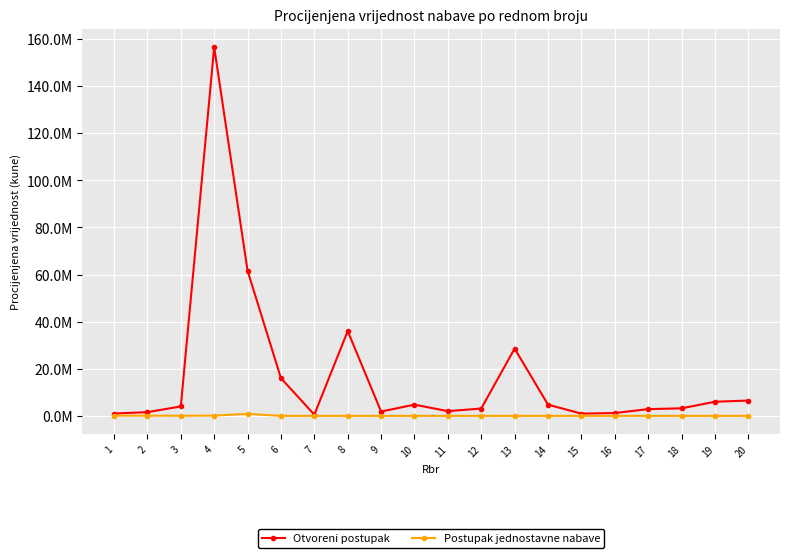

What is the difference between the maximum and minimum values in the Postupak jednostavne nabave series?

844000.0